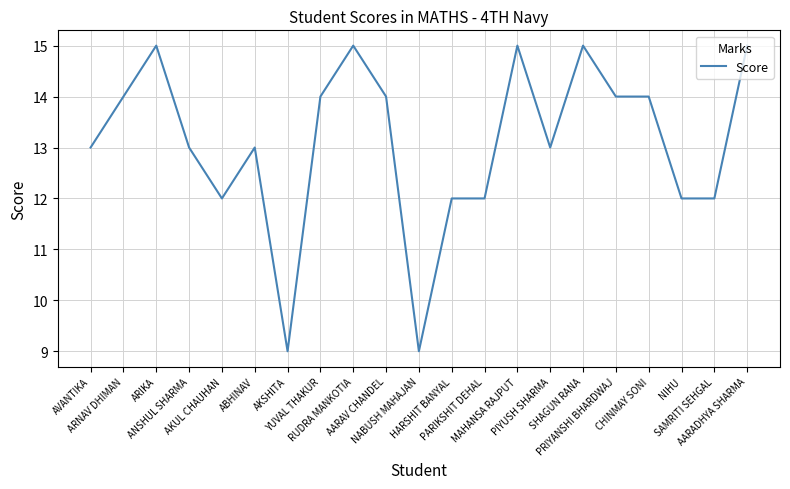

What is the minimum value shown in the chart?

9